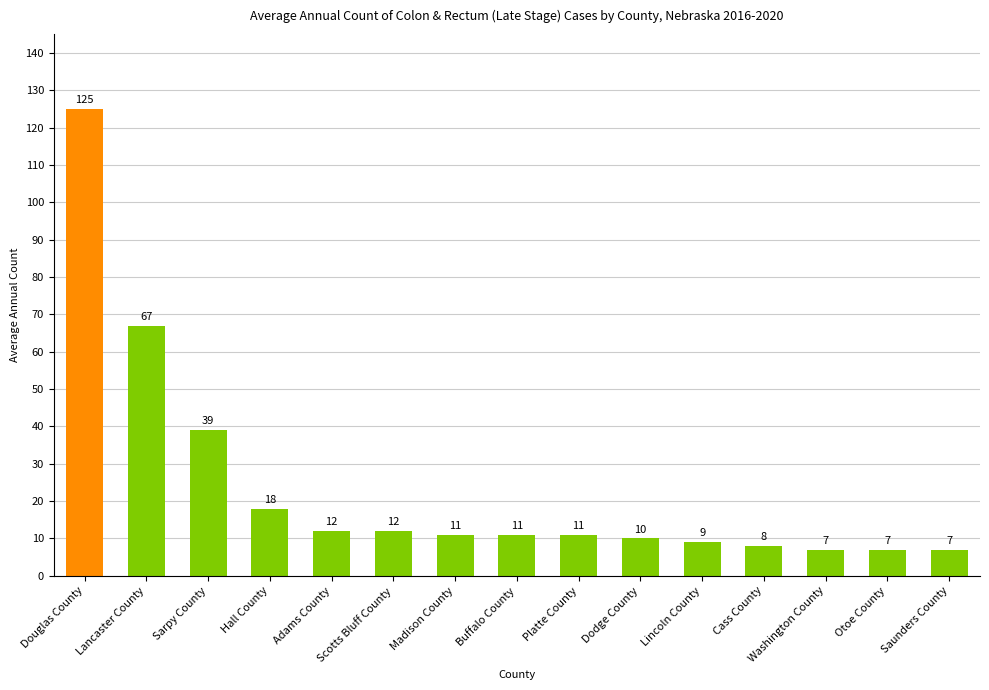

What is the label of the 5th bar from the left?

Adams County